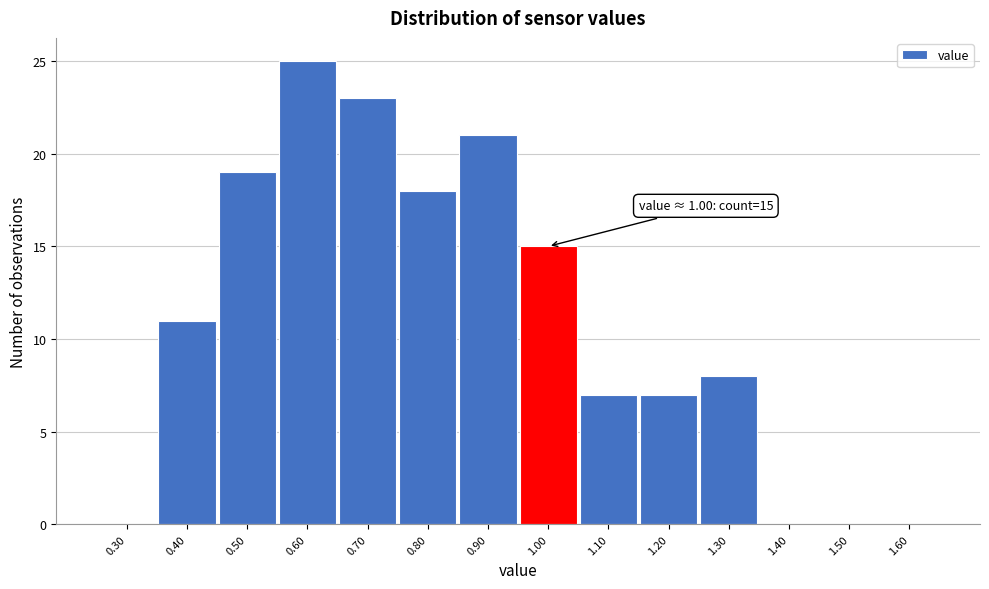

Which range on the x-axis has the tallest bar?

0.55 to 0.65